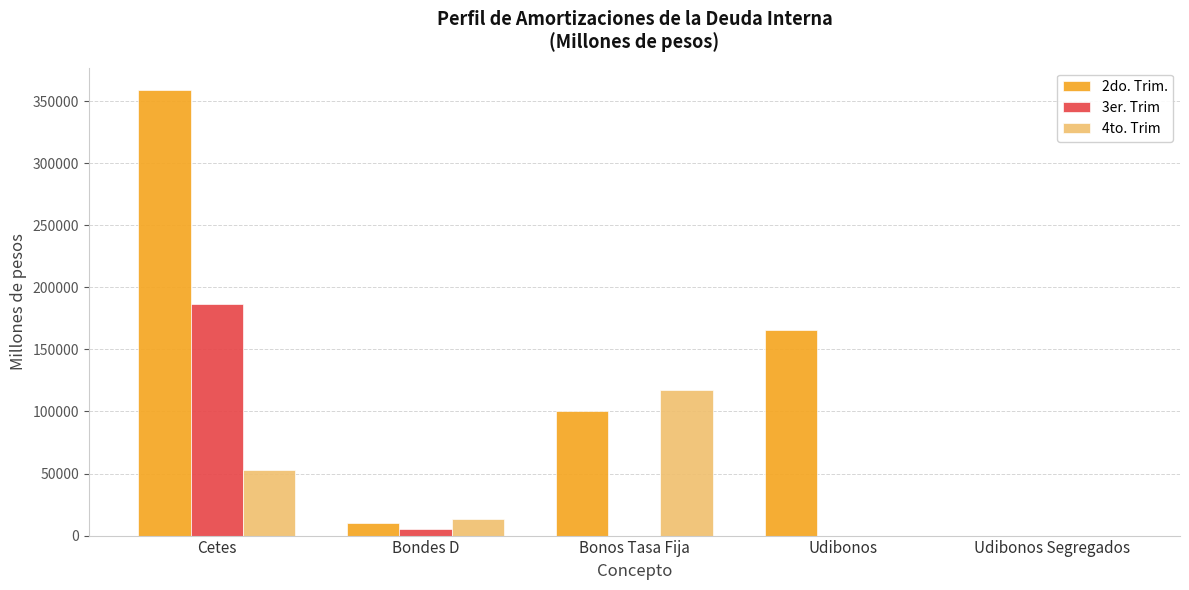

At which category is the sum across all series the highest?

Cetes